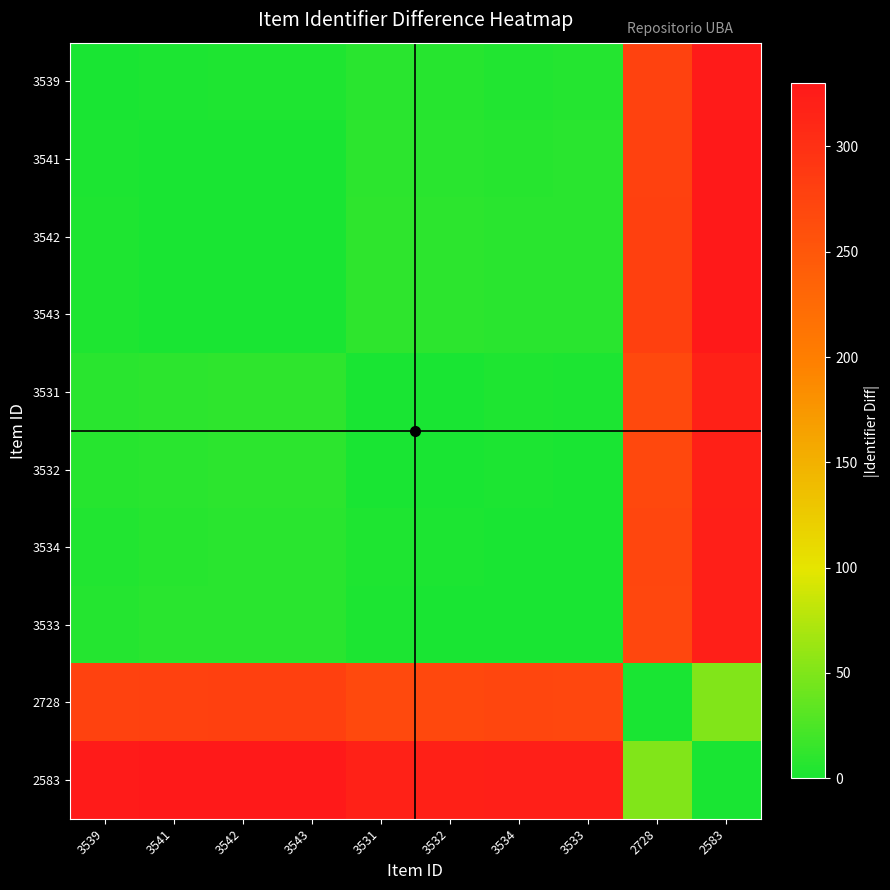

Which label corresponds to the smallest value in the chart?

3539